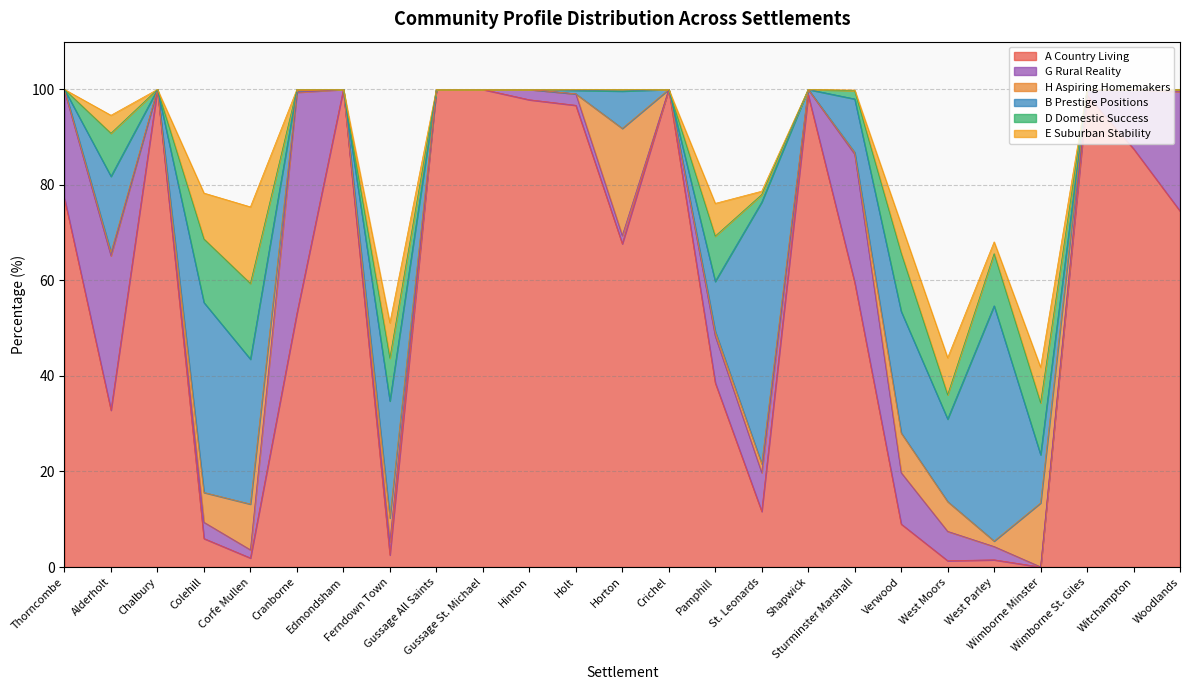

What is the approximate value of D Domestic Success at Colehill?

13.3